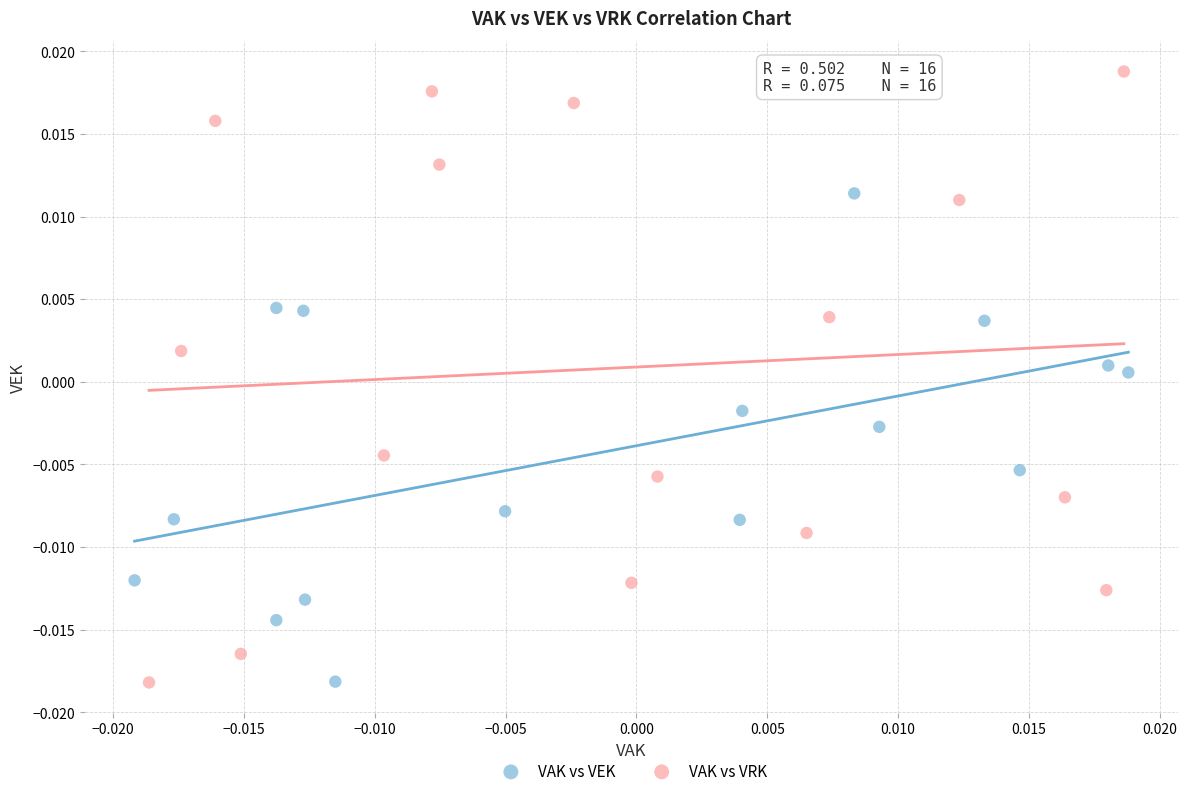

Which series has the largest Y range (max minus min)?

VAK vs VRK